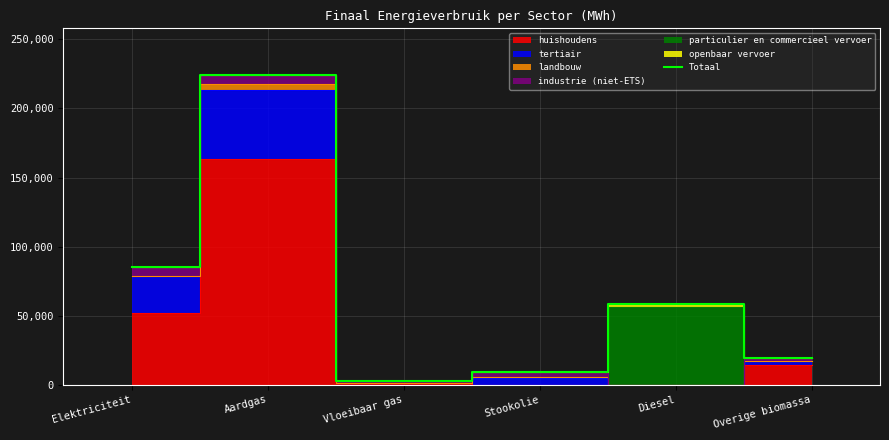

Reading left to right, what are all the values shown in this chart?

85223.3	224347.3	3049.5	9136.2	58505.1	19438.3